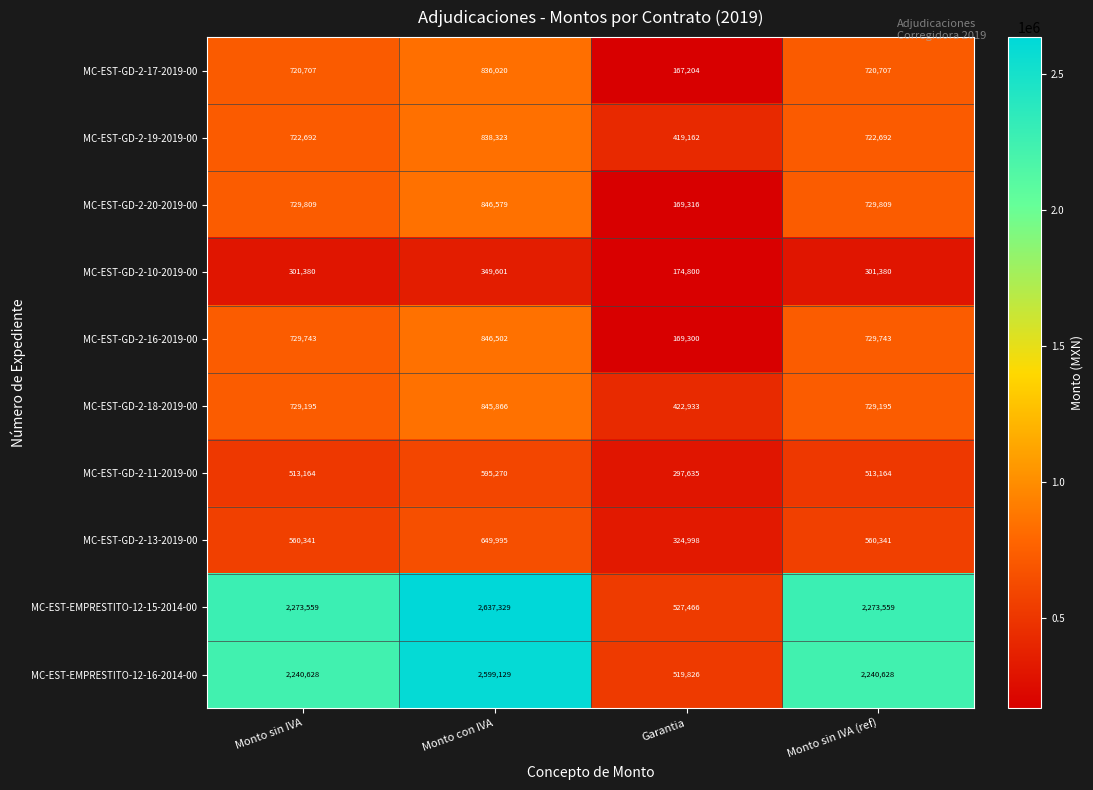

What is the total value across all series at Monto con IVA?

11044614